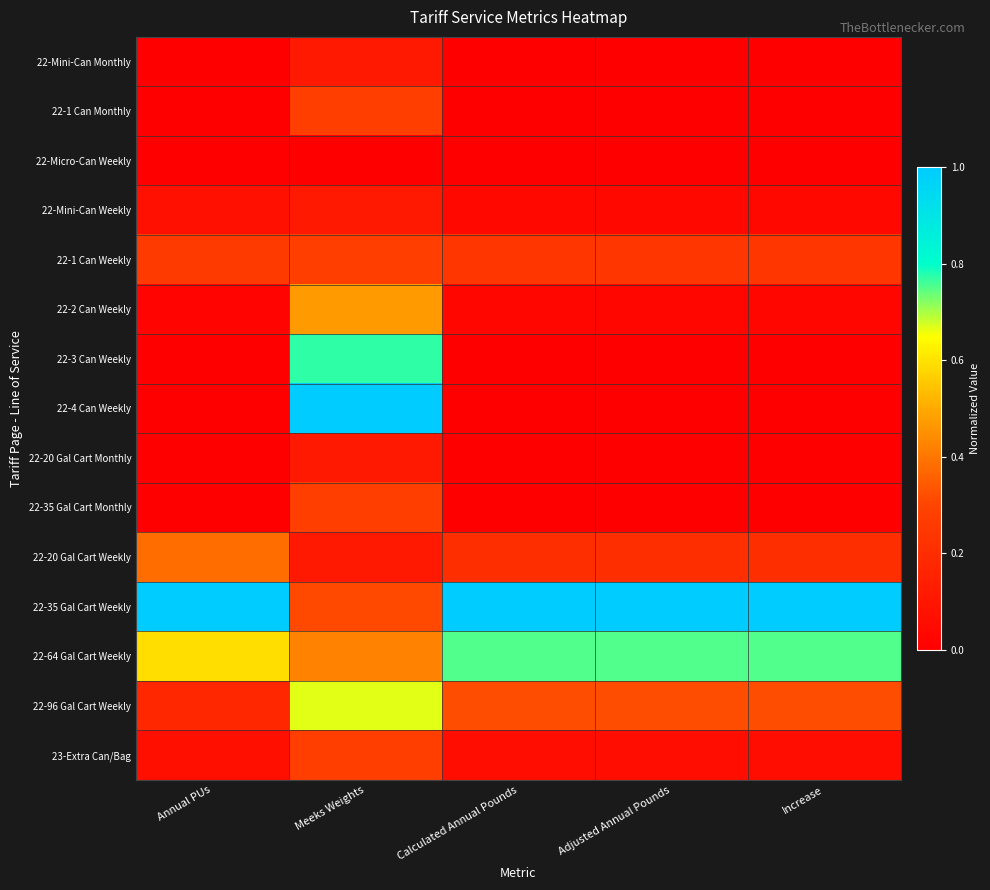

At which category is the sum across all series the highest?

Meeks Weights